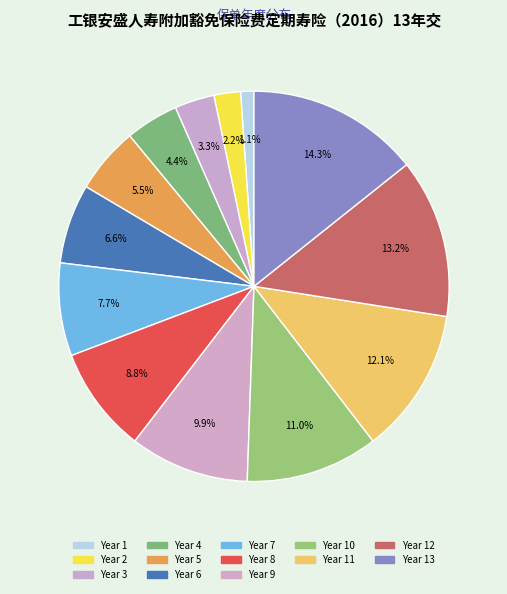

Rank the categories by value from lowest to highest.

1, 2, 3, 4, 5, 6, 7, 8, 9, 10, 11, 12, 13